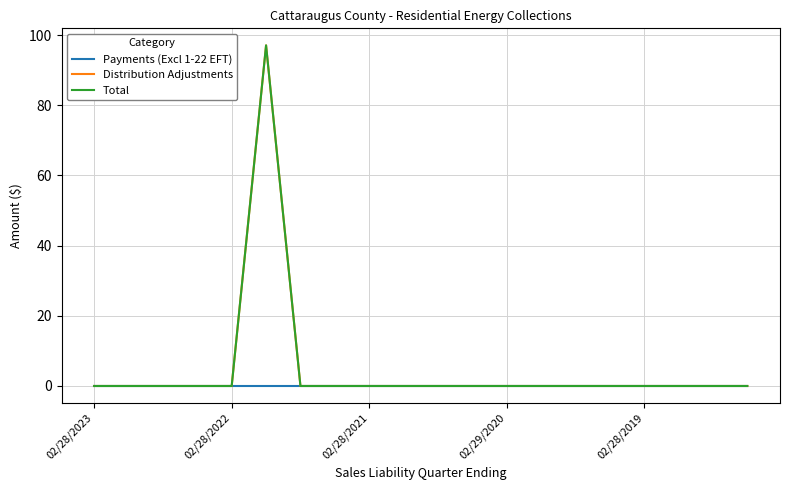

Rank the series by their maximum value, from highest to lowest.

Distribution Adjustments, Total, Payments (Excl 1-22 EFT)